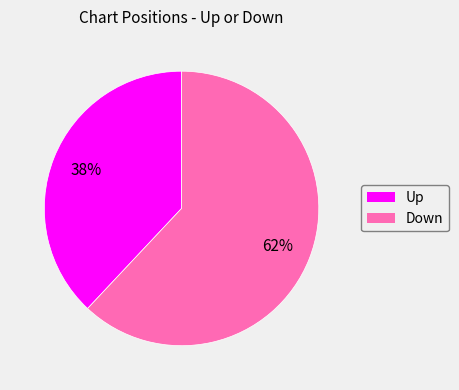

Is there a majority slice in this chart?

Yes